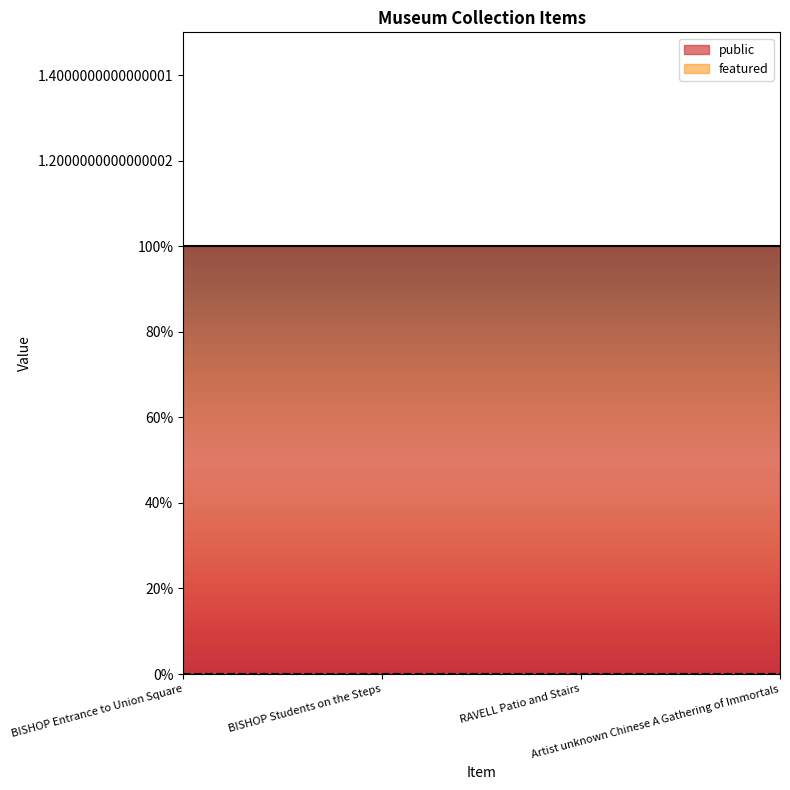

What is the sum of the public values at RAVELL Patio and Stairs and BISHOP Entrance to Union Square?

2